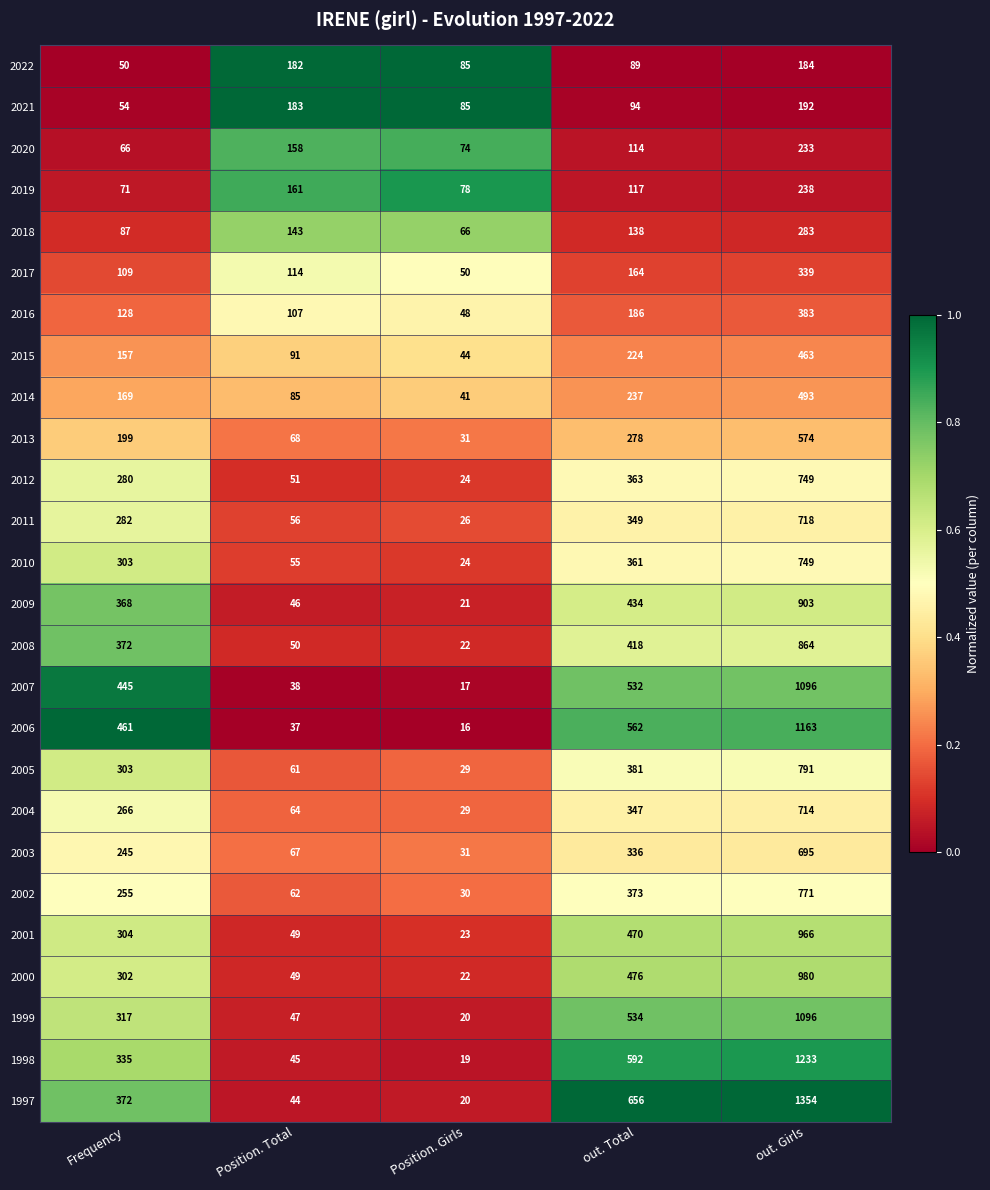

What is the total value across all series at Position. Girls?

975